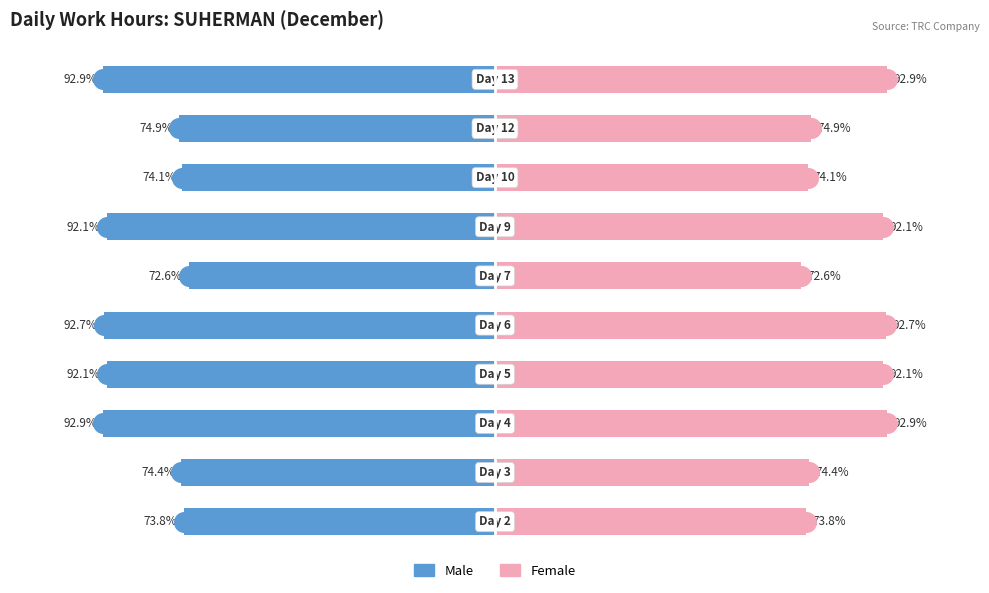

What are all the series names shown in the legend?

Male, Female